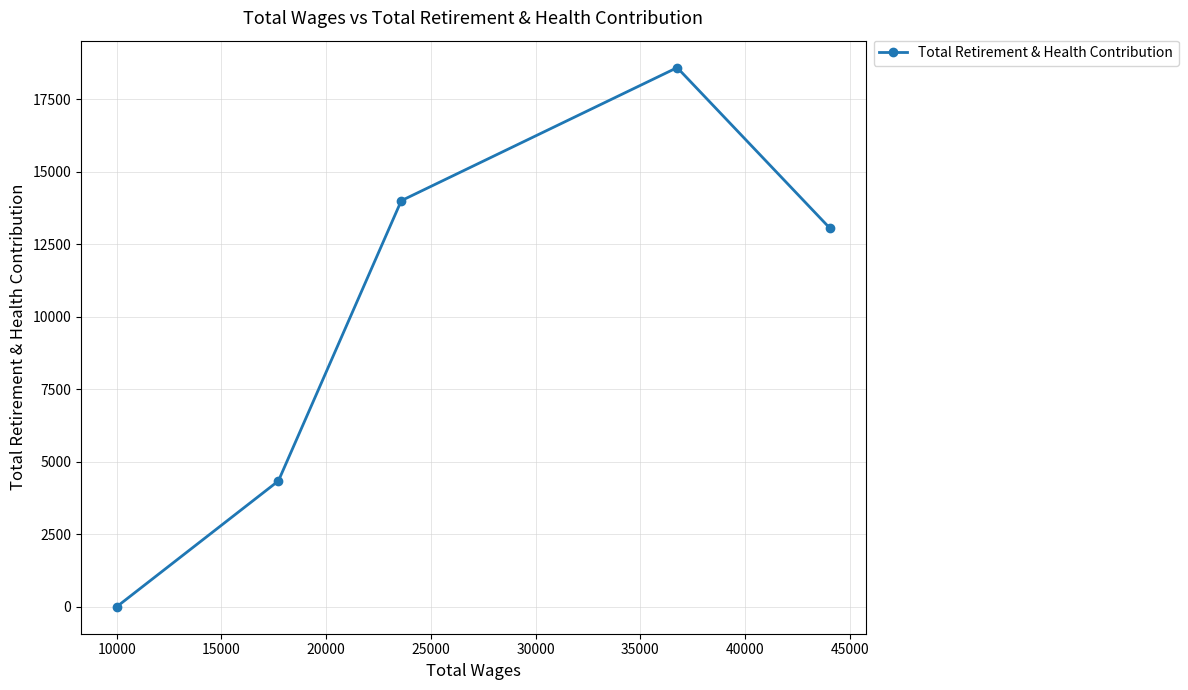

How many data points does each series have?

5